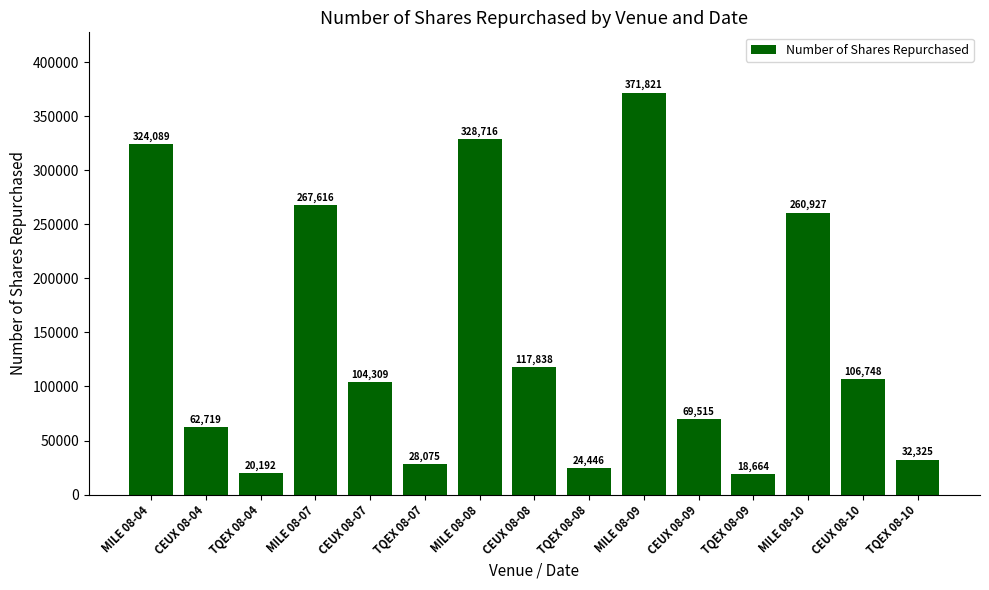

Approximately how many times larger is the value at CEUX 08-08 compared to TQEX 08-08?

4.8